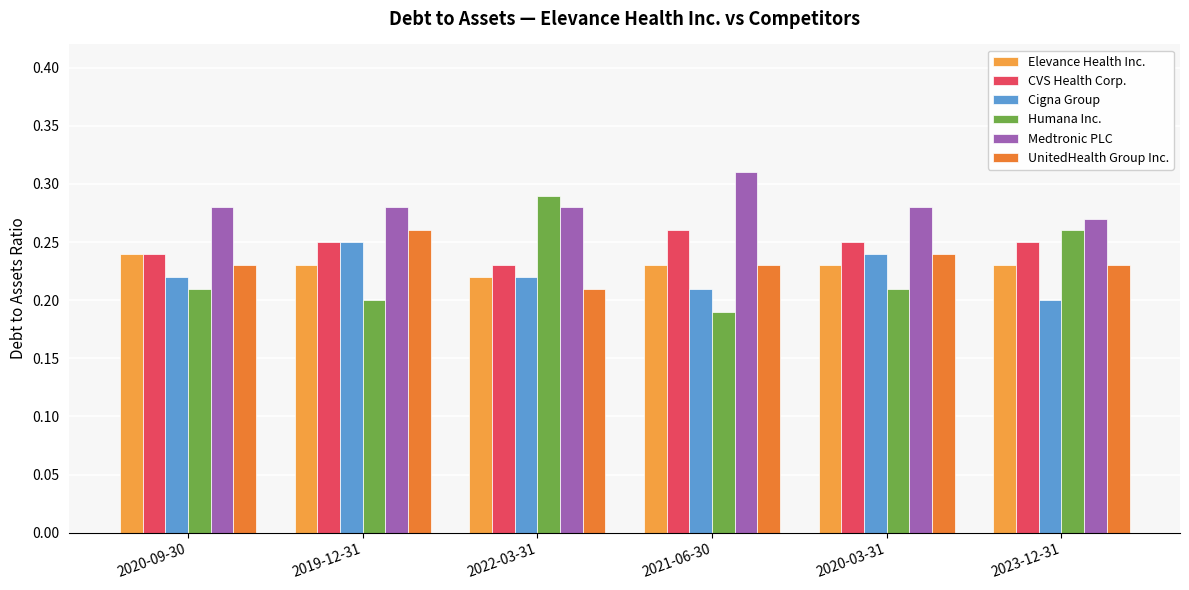

How many groups of bars are there?

6